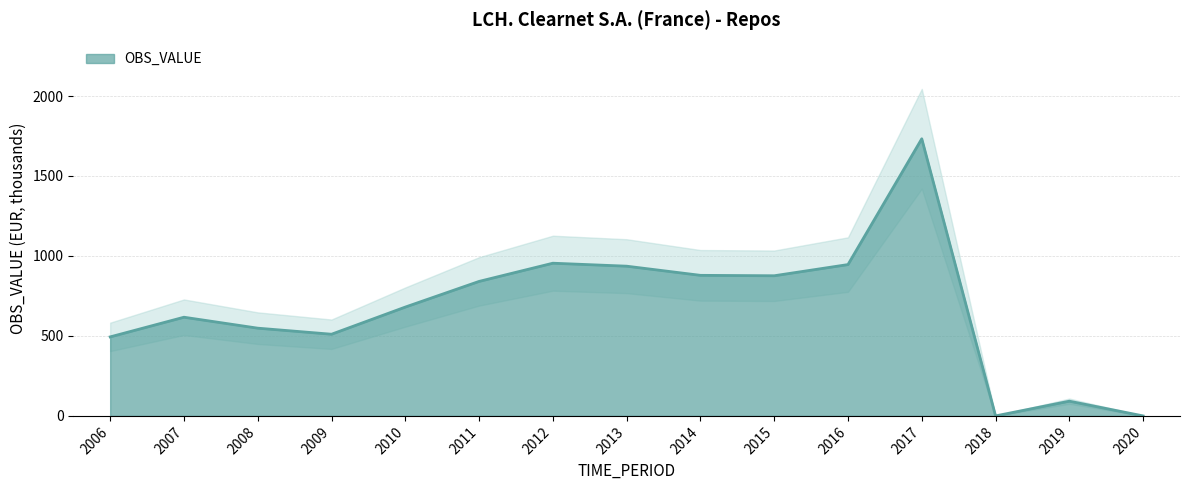

How many points are lower than both their immediate neighbors (excluding endpoints)?

3